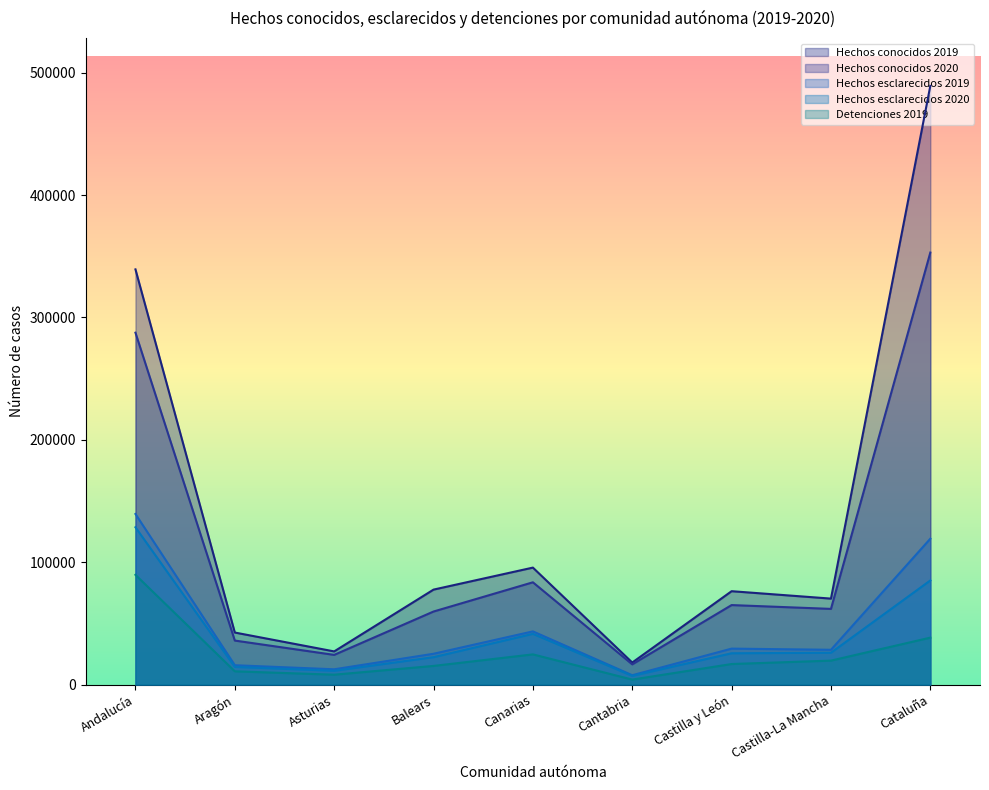

True or false: Hechos esclarecidos 2020 and Hechos conocidos 2019 cross at least once.

False